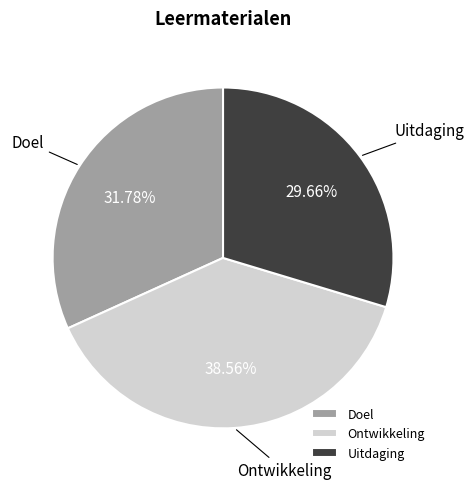

What percentage is the Uitdaging slice, to the nearest percent?

30%